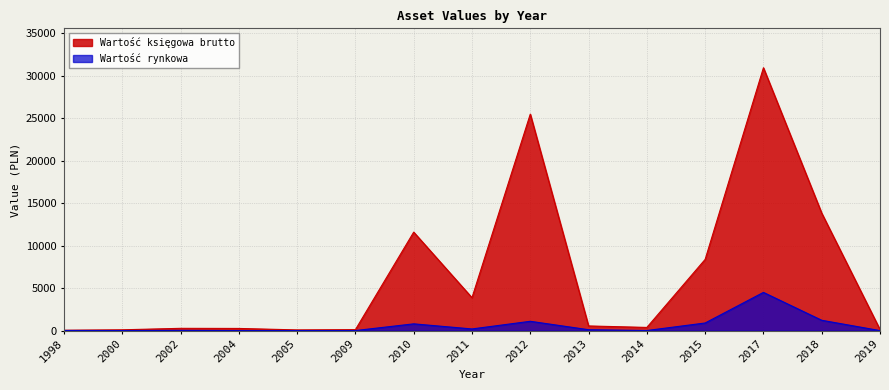

Reading right to left, extract all data points from this chart.

Wartość księgowa brutto: 128.0	13820.5	30925.1	8382.3	379.0	552.9	25469.4	3874.5	11590.0	119.3	87.3	259.4	272.2	100.0	50.3
Wartość rynkowa: 5.0	1220.0	4500.0	900.0	15.0	110.0	1100.0	200.0	800.0	10.0	10.0	10.0	30.0	10.0	20.0